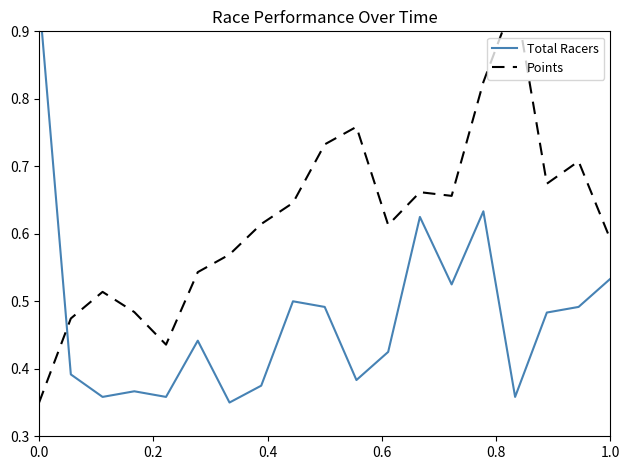

What is the minimum value for Points?

0.3